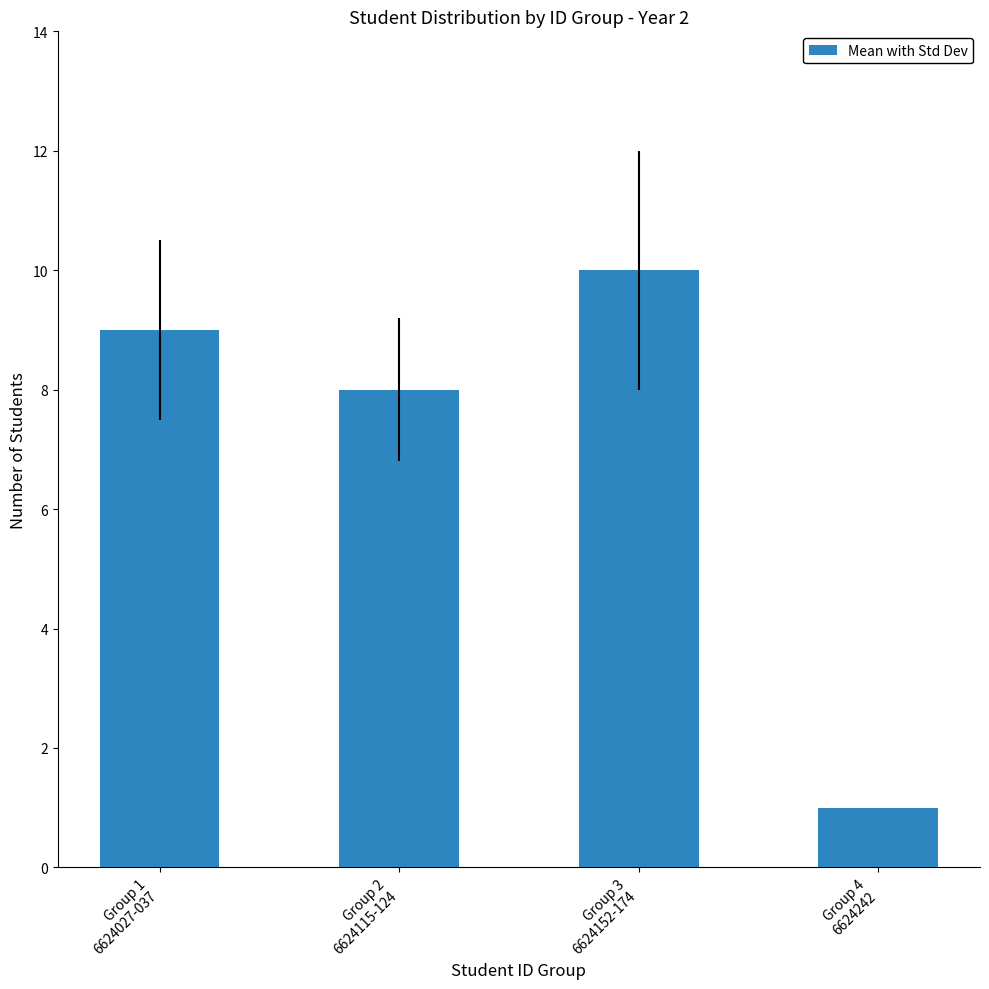

Reading left to right, what are all the values shown in this chart?

Group 1
6624027-037=9	Group 2
6624115-124=8	Group 3
6624152-174=10	Group 4
6624242=1